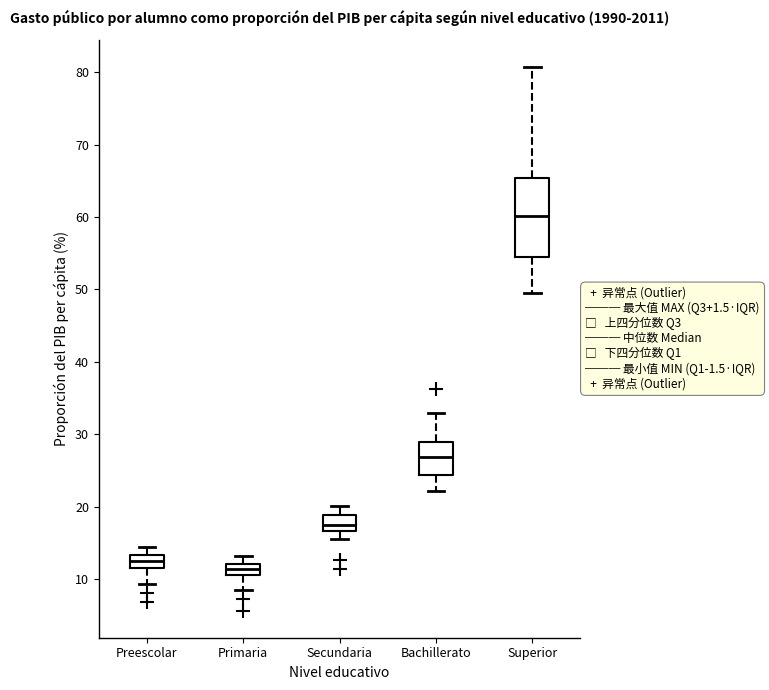

Which box is the tallest, from its lower edge to its upper edge?

Superior